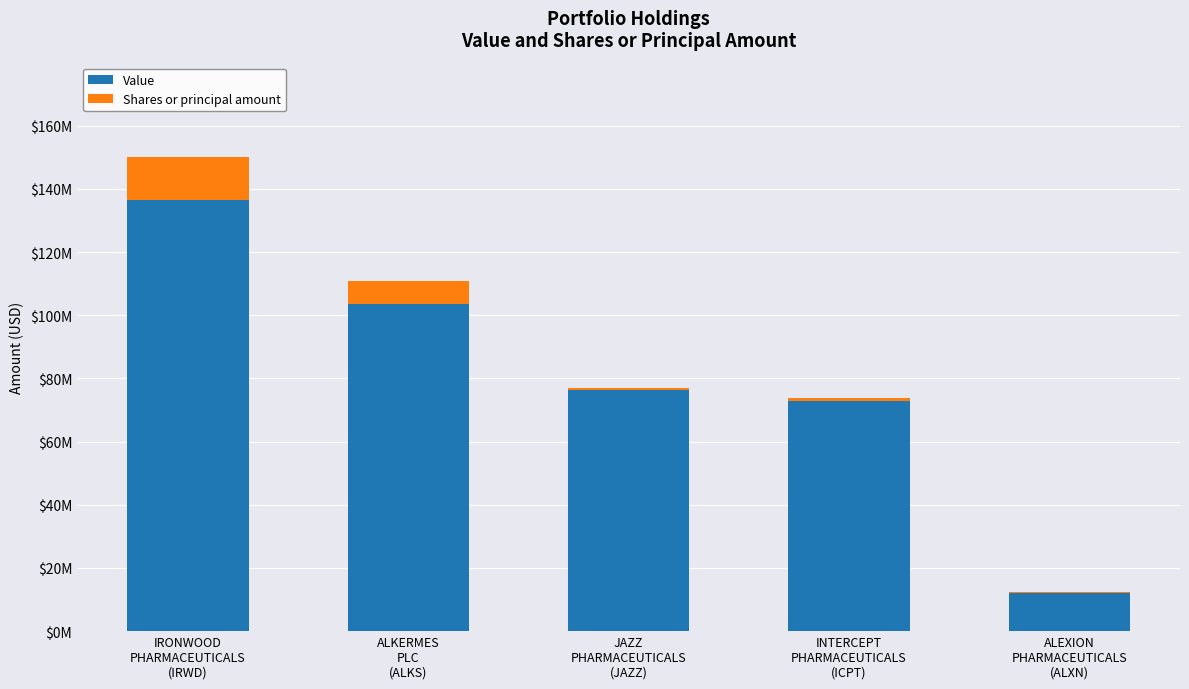

At how many categories does at least one series exceed 98393061?

2